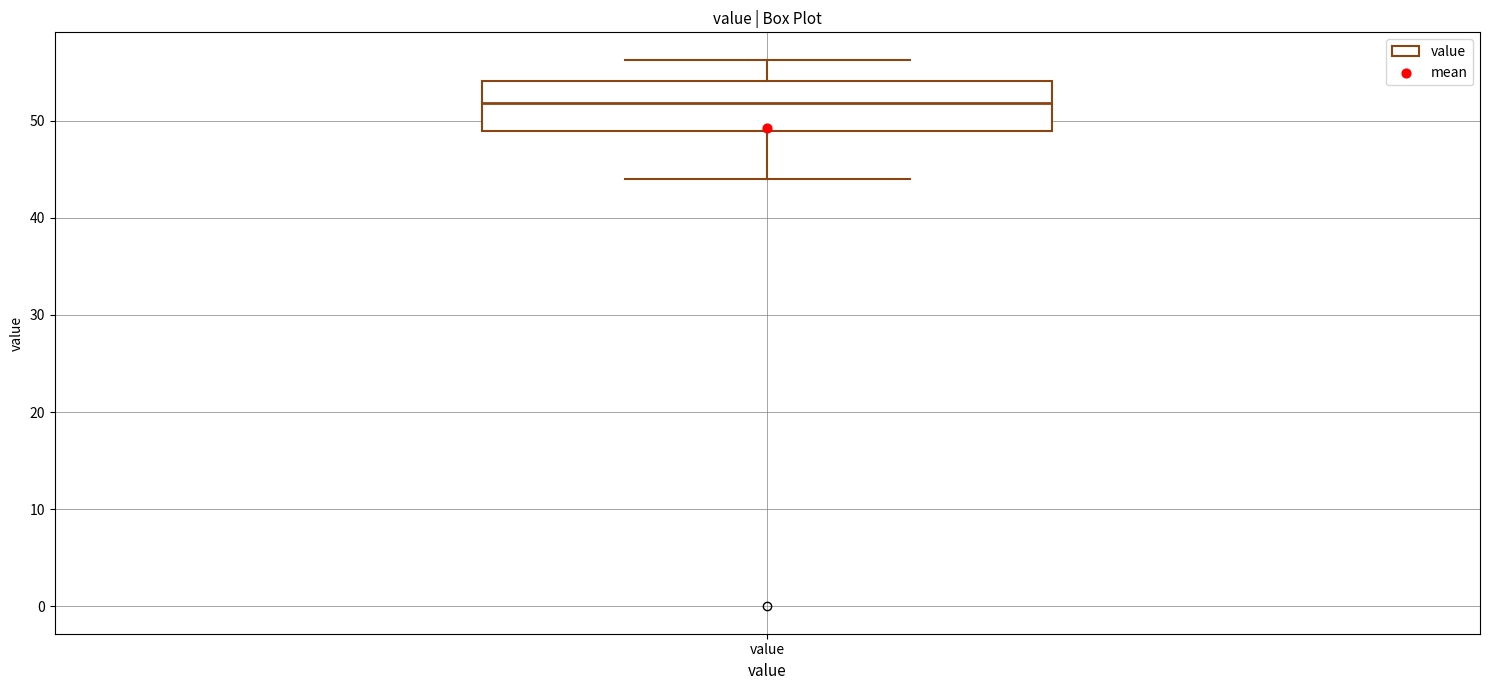

Transcribe this box plot: give where the median line is, the range the box spans, and where the two whiskers end, as read against the y-axis. The values are not printed on the chart, so give them approximately, as read against the axis.

median 52, box 49 to 54, whiskers 44 to 56